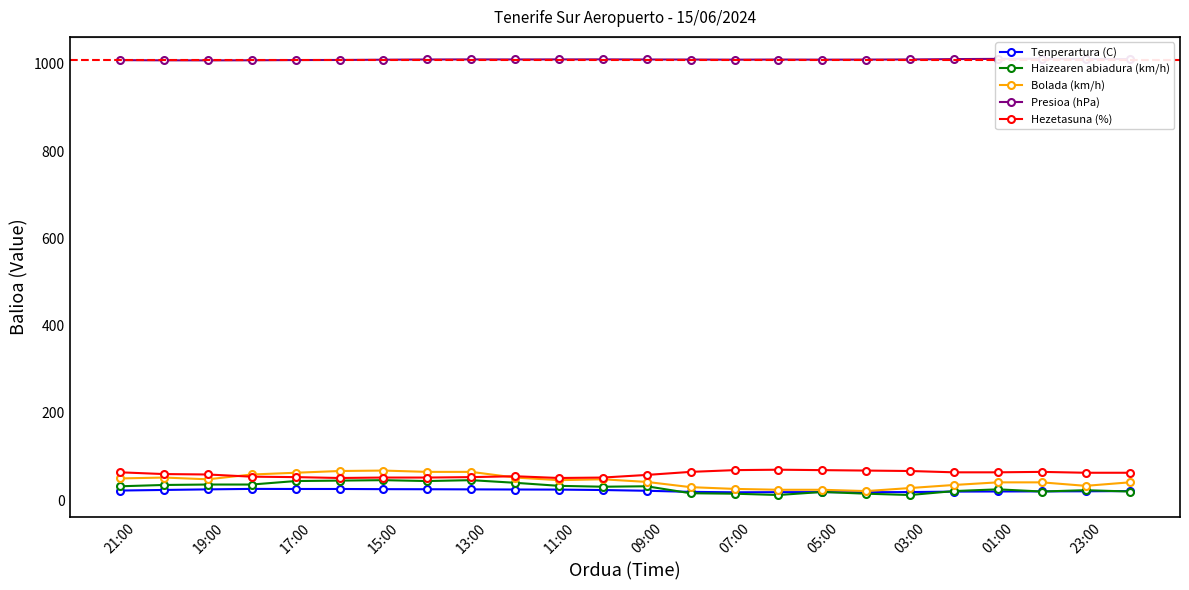

How many times do Haizearen abiadura (km/h) and Tenperartura (C) cross each other?

7